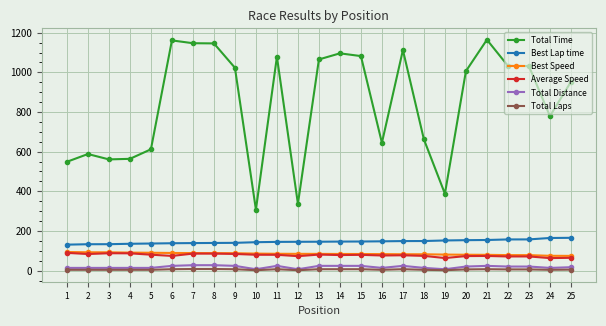

What is the difference between the maximum and minimum values in the Total Time series?

857.0